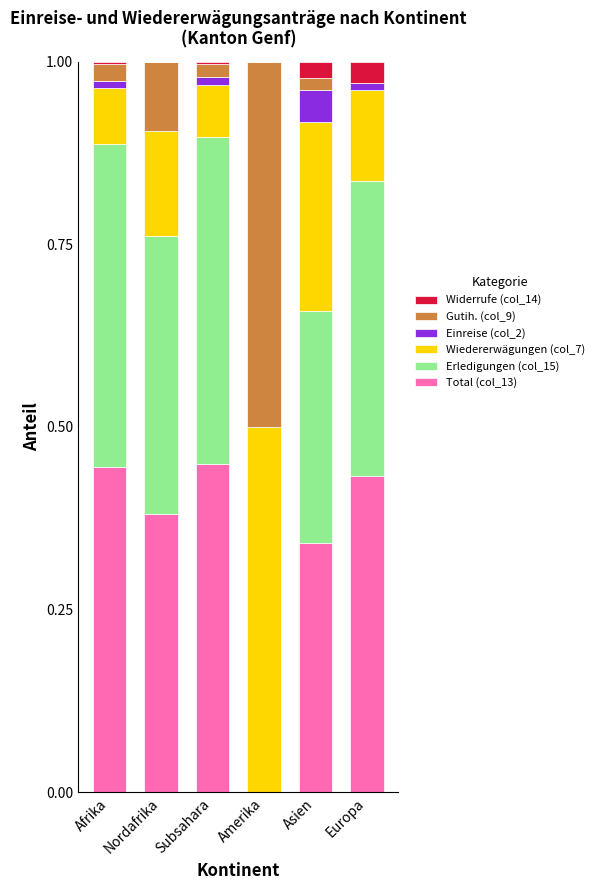

Does the chart contain stacked bars?

Yes